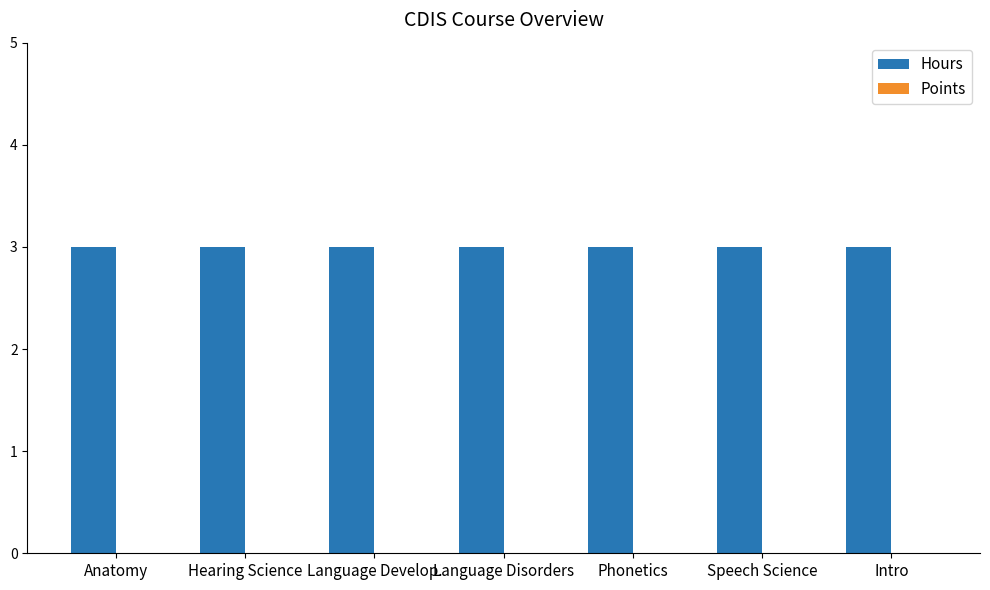

How many groups of bars are there?

7